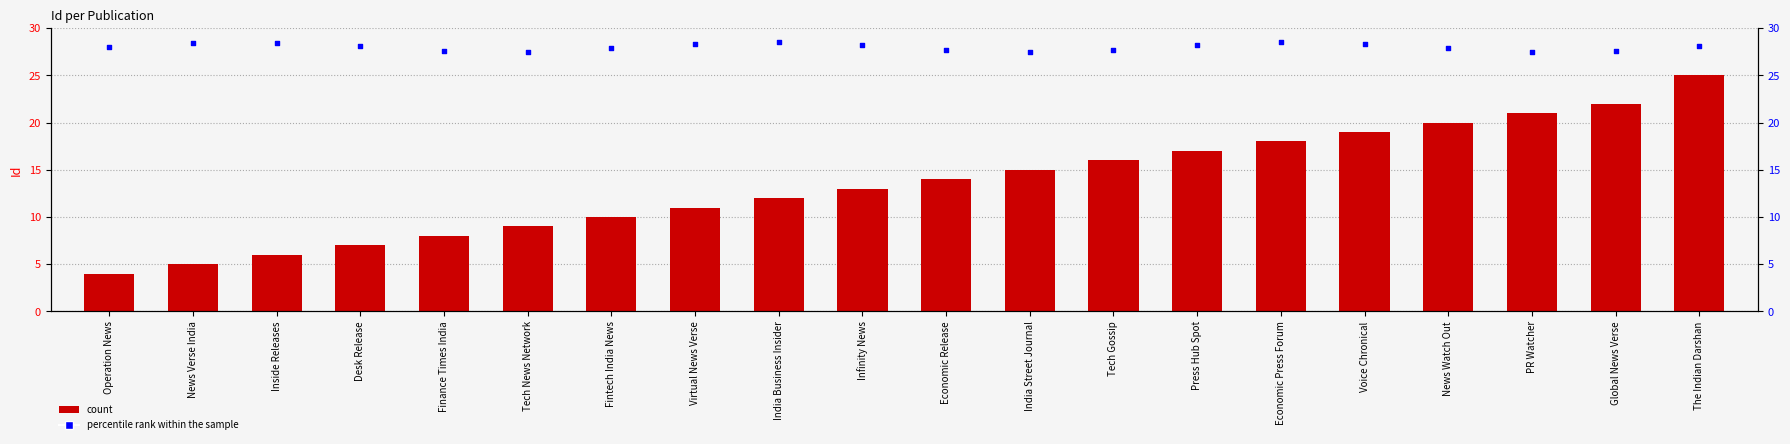

Which series has the largest total across all categories?

percentile rank within the sample